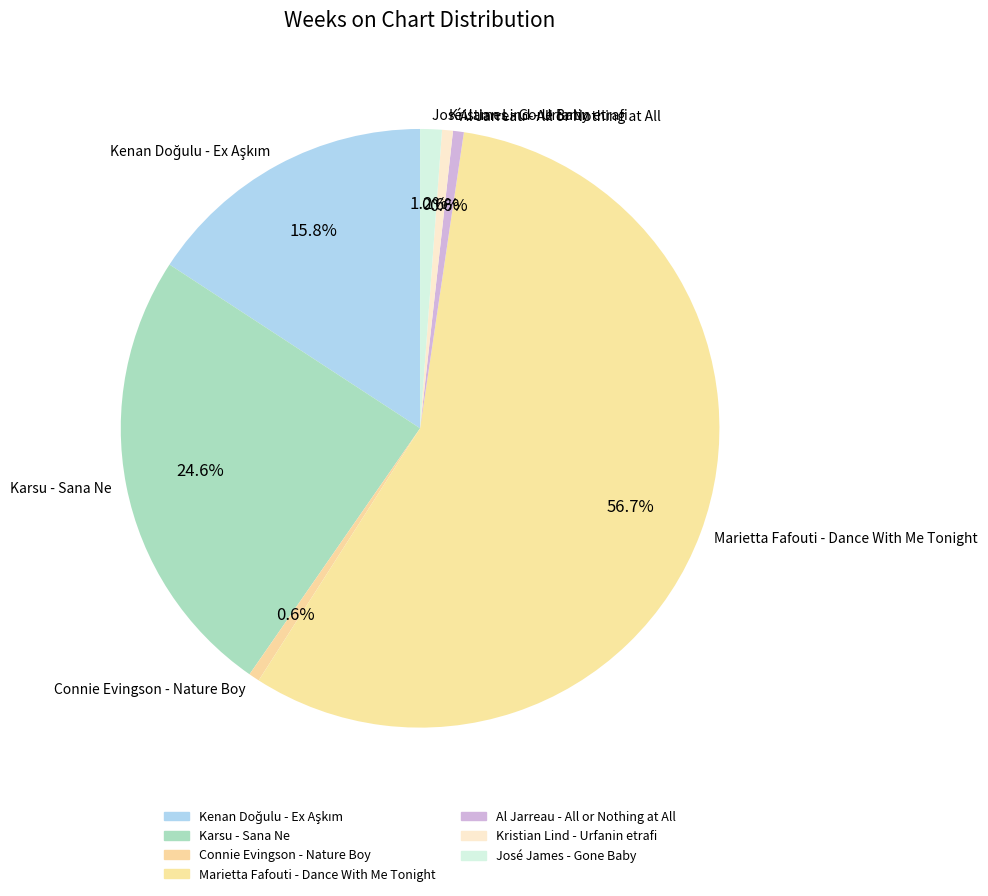

What is the ratio of the value at Karsu - Sana Ne to the value at Kristian Lind - Urfanin etrafi?

42.0